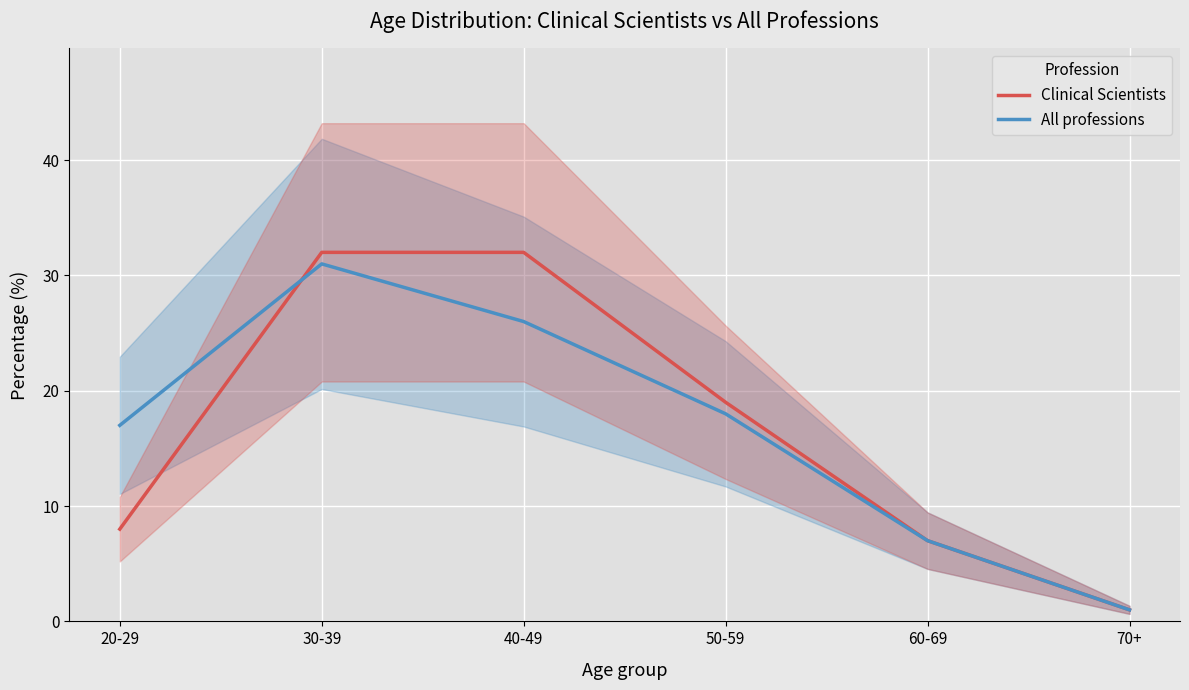

At which category does the chart reach its peak across all series?

30-39